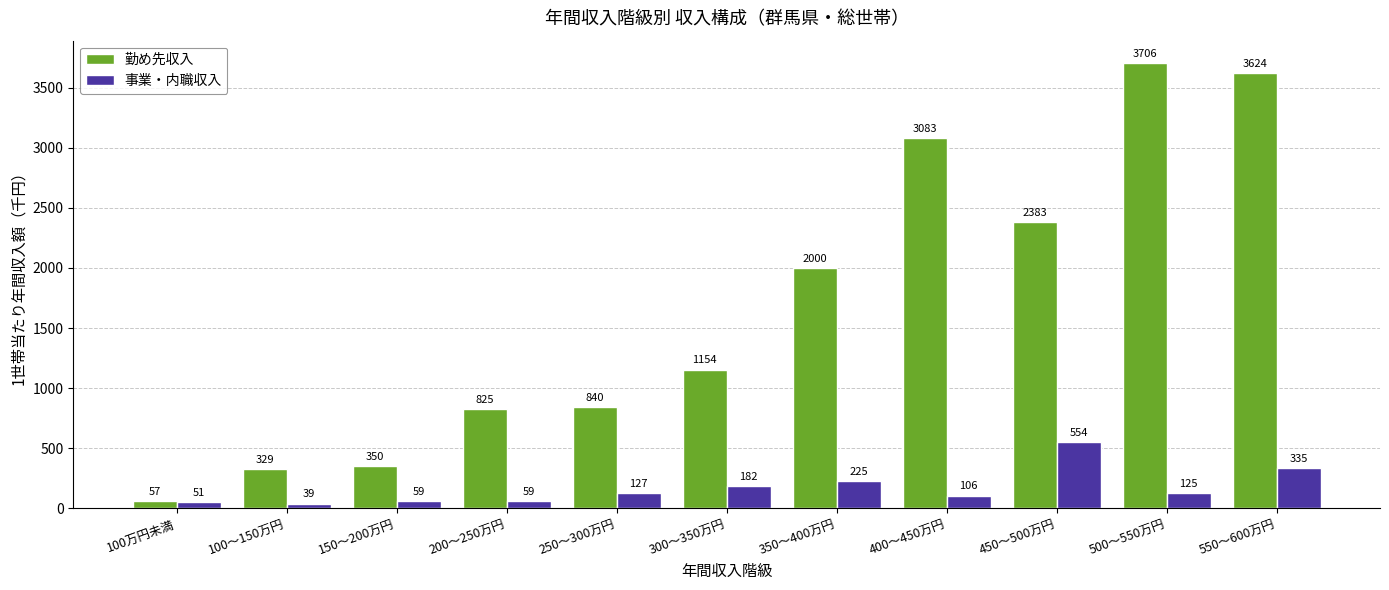

Between 100万円未満 and 150～200万円, which series saw the biggest shift?

勤め先収入